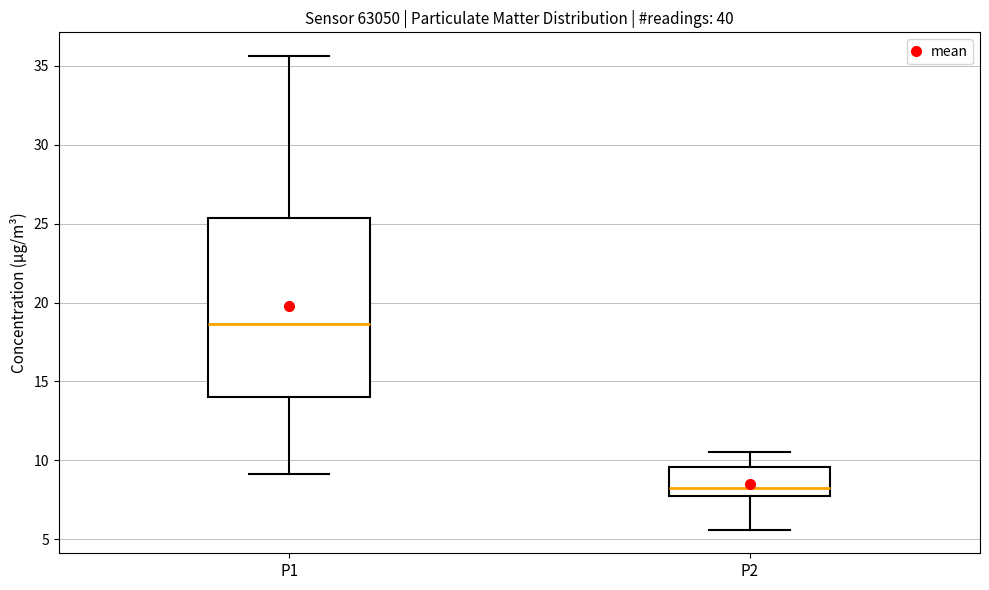

Which box's median line is the lowest?

P2